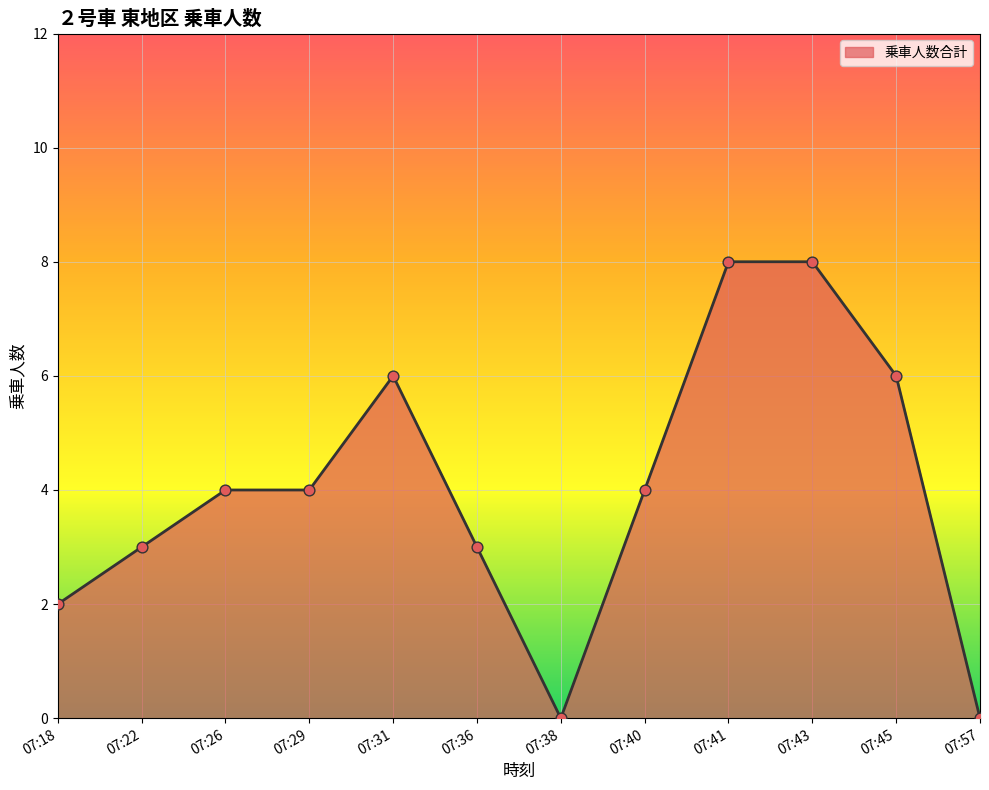

What is the change in value from 07:40 to 07:41?

+4